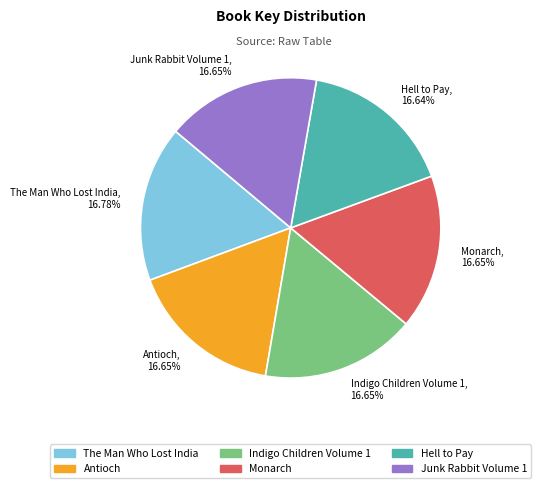

What is the ratio of the value at Antioch to the value at Monarch?

1.0